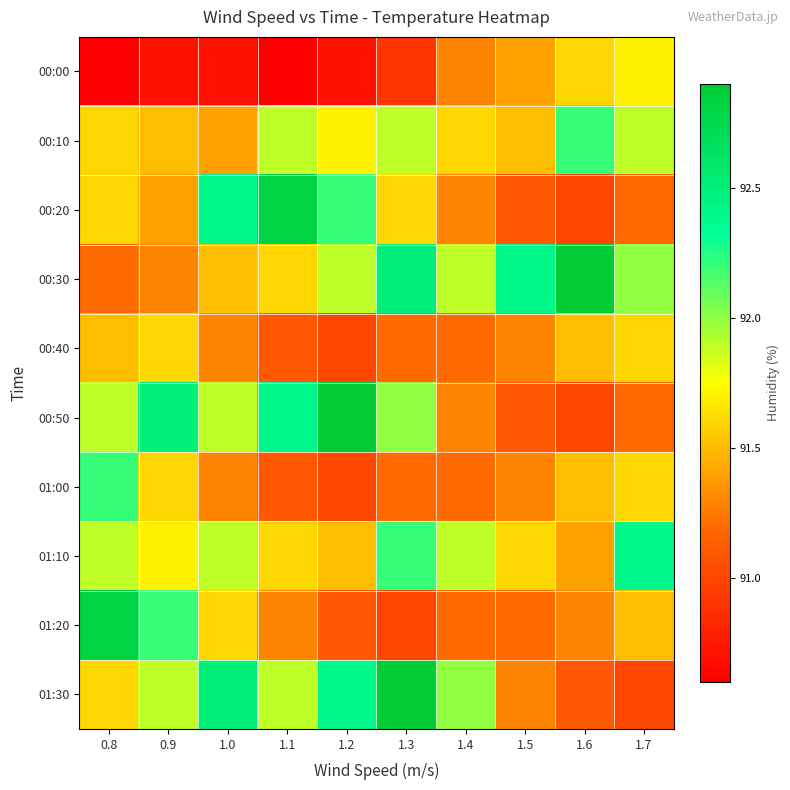

Rank the series at 1.5 from highest to lowest value.

00:30, 01:10, 00:10, 00:00, 00:40, 01:00, 01:30, 01:20, 00:20, 00:50